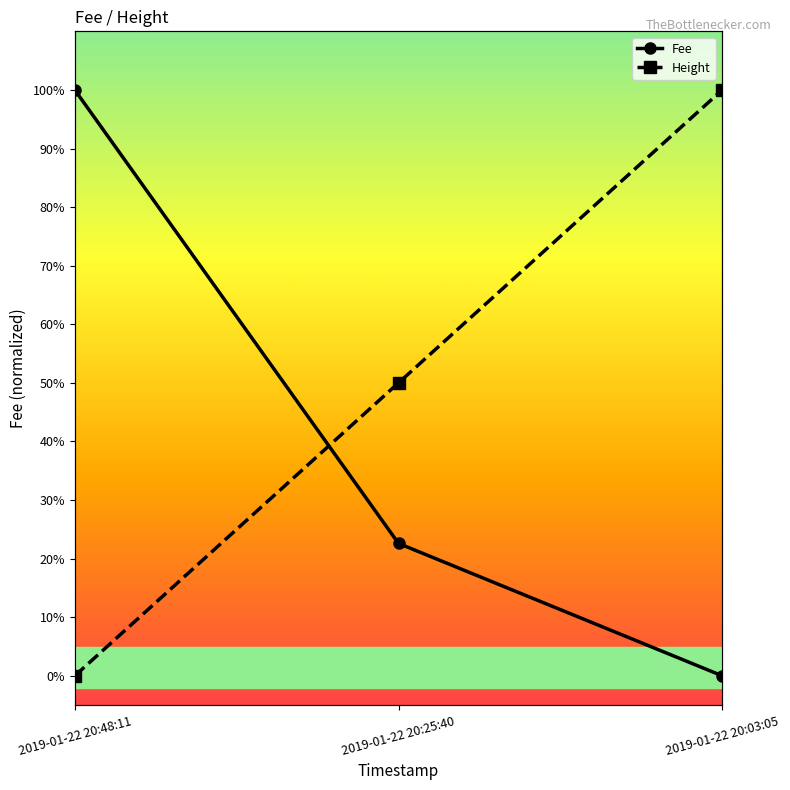

How many positive values does the Height series have?

2